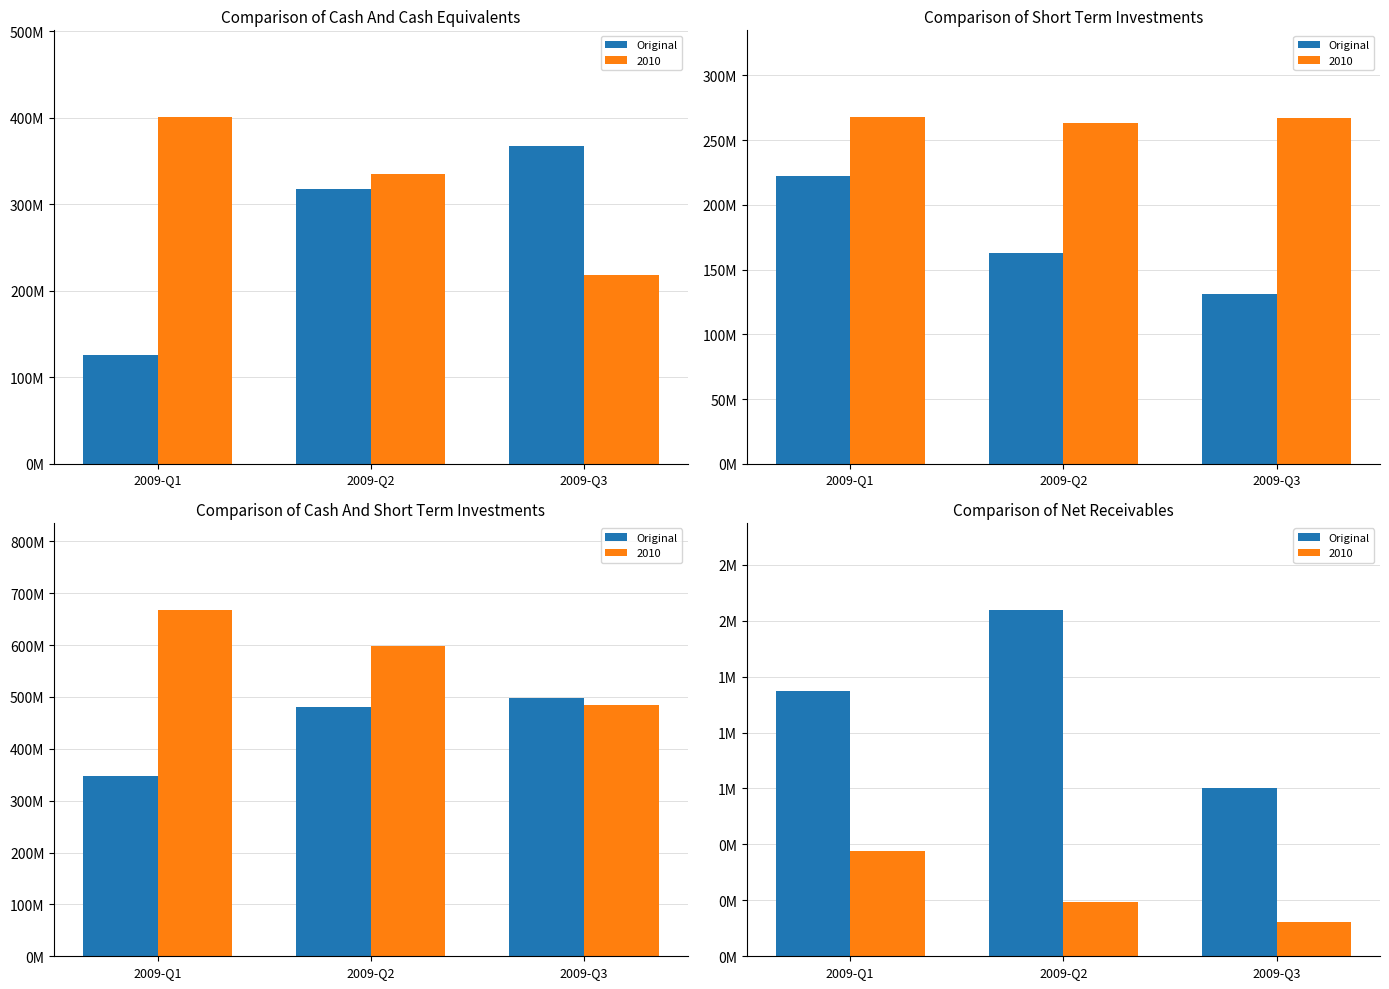

Rank the categories by value from highest to lowest.

2009-Q2, 2009-Q1, 2009-Q3